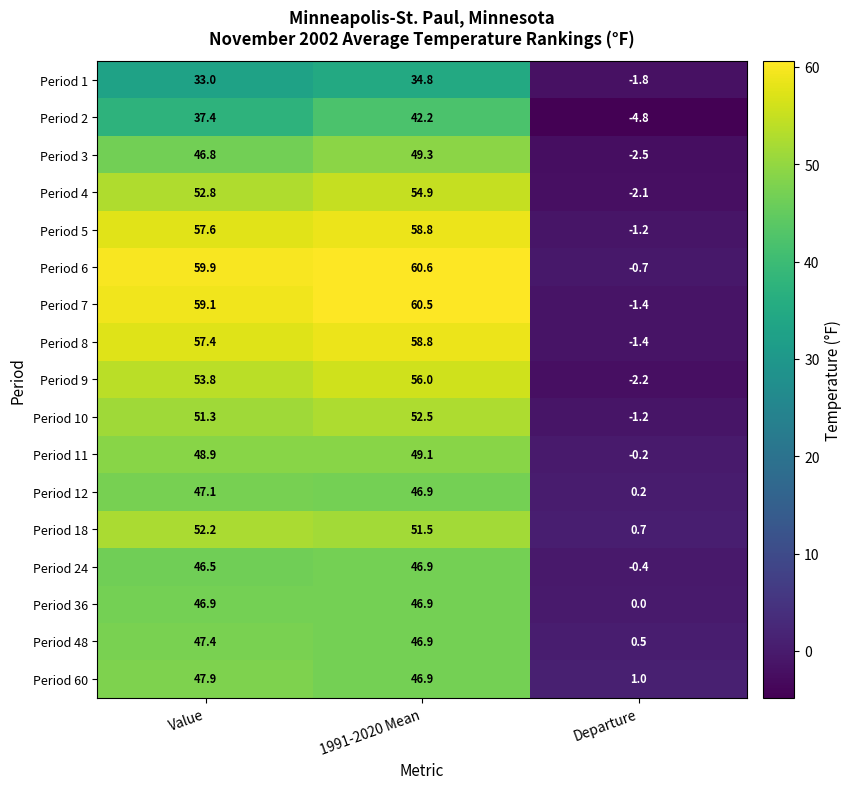

Is the value of Period 8 at 1991-2020 Mean greater than the value of Period 18 at Departure?

Yes